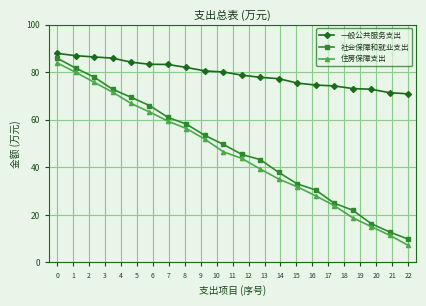

True or false: 社会保障和就业支出 and 住房保障支出 cross at least once.

False